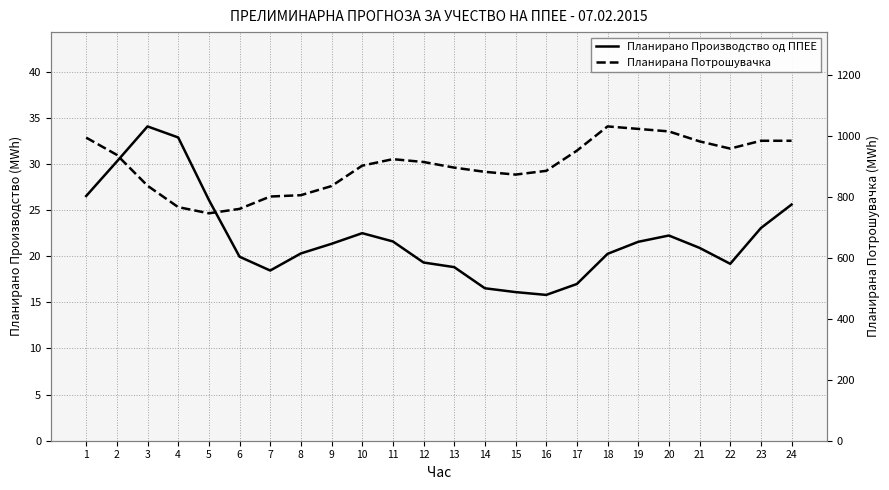

Reading left to right, transcribe all the data shown in this chart.

Планирано Производство од ППЕЕ: 1=26.5	2=30.3	3=34.1	4=32.9	5=26.1	6=19.9	7=18.4	8=20.3	9=21.3	10=22.5	11=21.6	12=19.3	13=18.8	14=16.5	15=16.1	16=15.8	17=17.0	18=20.3	19=21.6	20=22.2	21=20.9	22=19.2	23=23.1	24=25.6
Планирана Потрошувачка: 1=995.3	2=938.7	3=837.4	4=767.1	5=746.8	6=761.3	7=801.9	8=806.3	9=836.3	10=903.3	11=924.6	12=915.3	13=896.9	14=883.0	15=874.0	16=886.2	17=952.5	18=1032.2	19=1024.0	20=1015.7	21=983.0	22=959.3	23=985.0	24=985.0